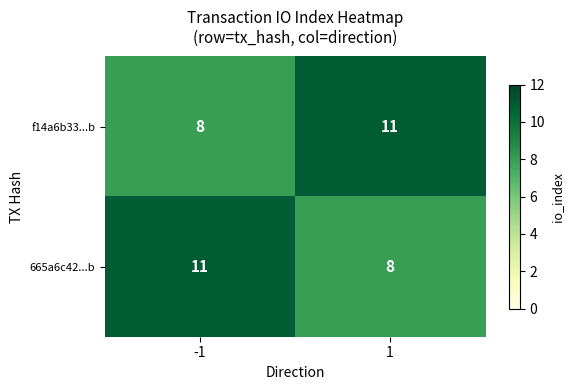

What is the difference between the 665a6c42...b values at -1 and 1?

3